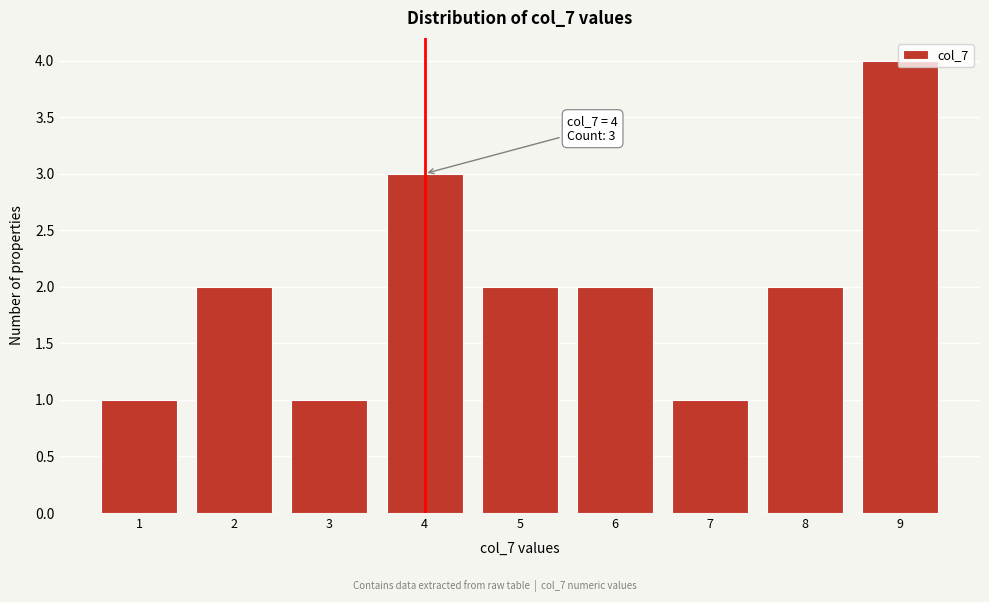

Which range on the x-axis has the tallest bar?

8.5 to 9.5